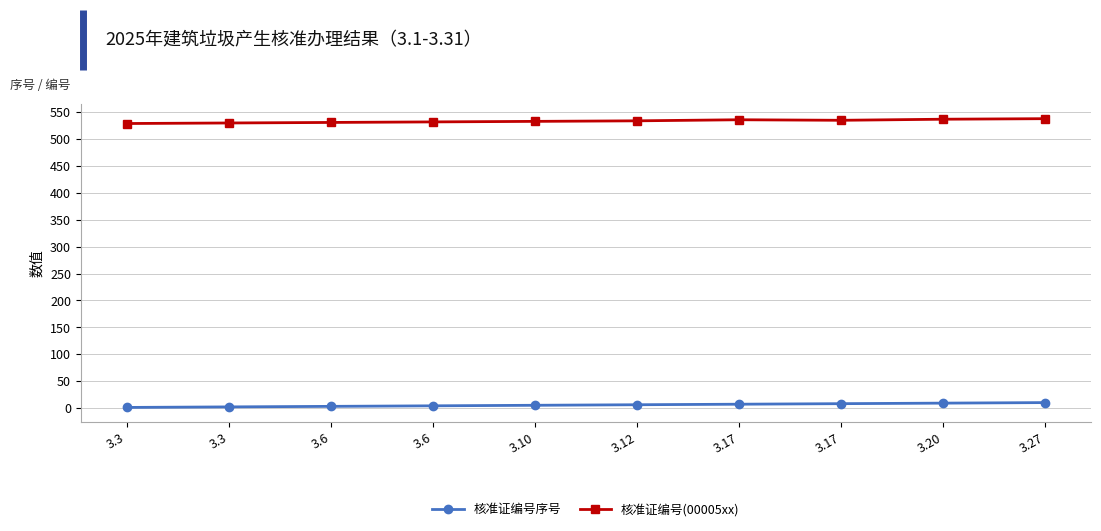

What are all the series names shown in the legend?

核准证编号序号, 核准证编号(00005xx)